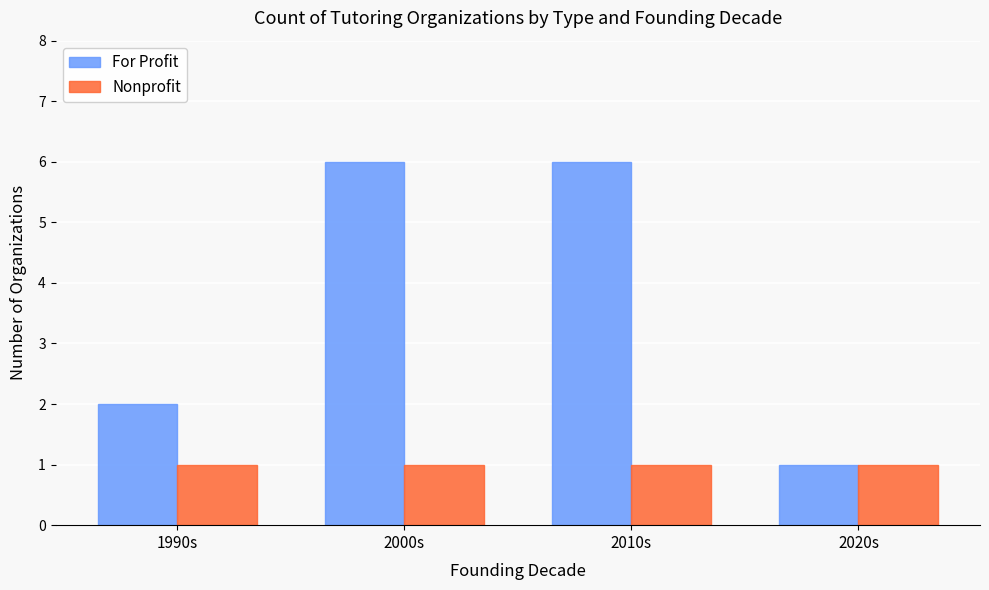

Reading right to left, transcribe all the data shown in this chart.

For Profit: 1	6	6	2
Nonprofit: 1	1	1	1